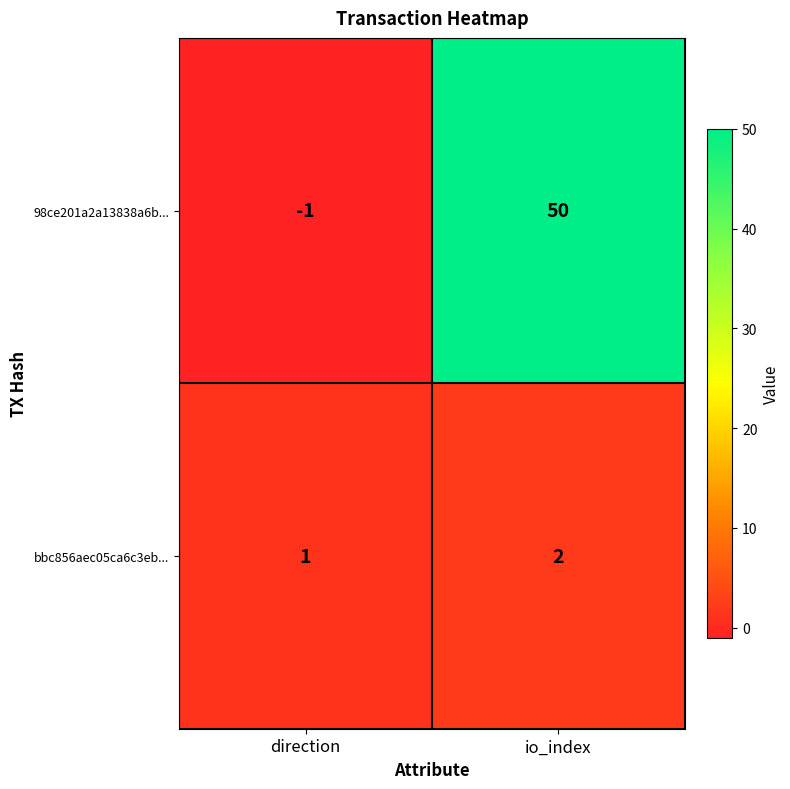

At io_index, list the series in order from largest to smallest.

98ce201a2a13838a6b..., bbc856aec05ca6c3eb...